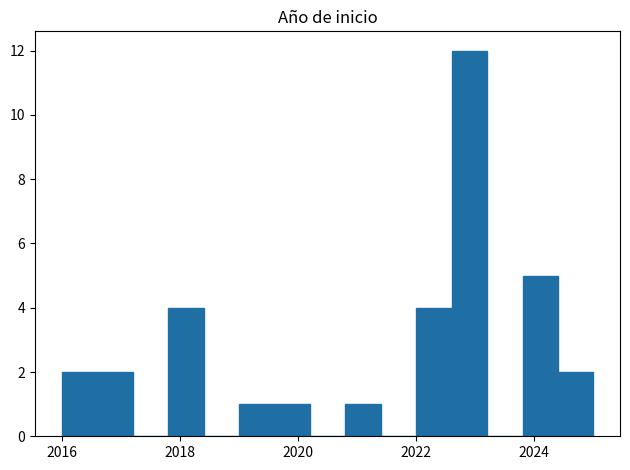

Read against the x-axis, roughly where is the centre of the tallest bar?

2023.0